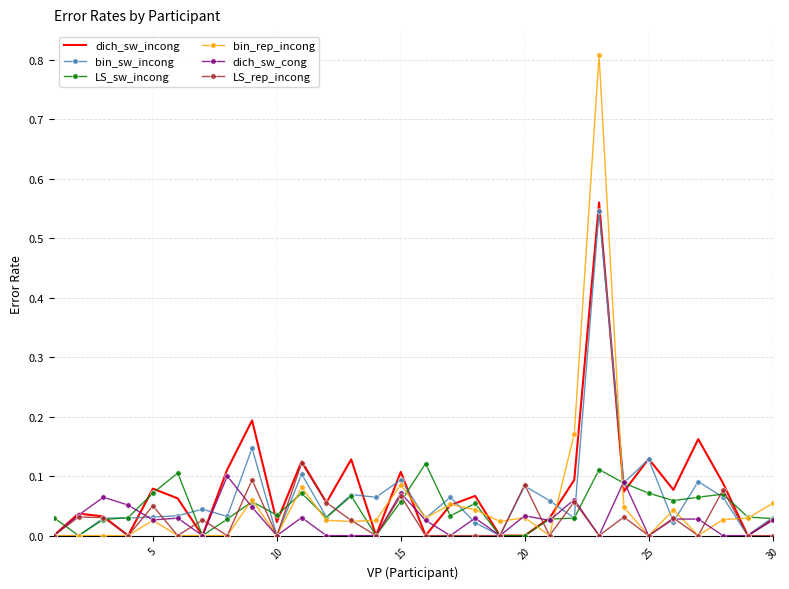

Which series has the widest spread of values?

bin_rep_incong